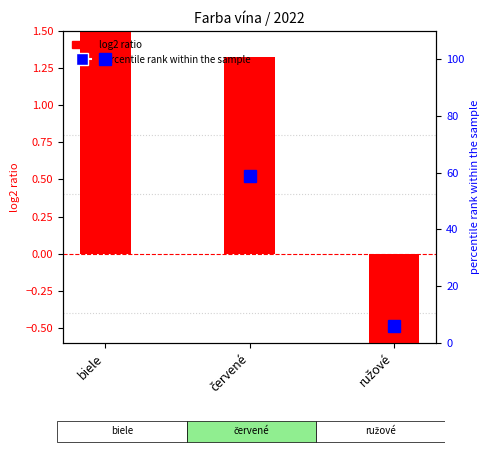

How many series are shown in this chart?

2